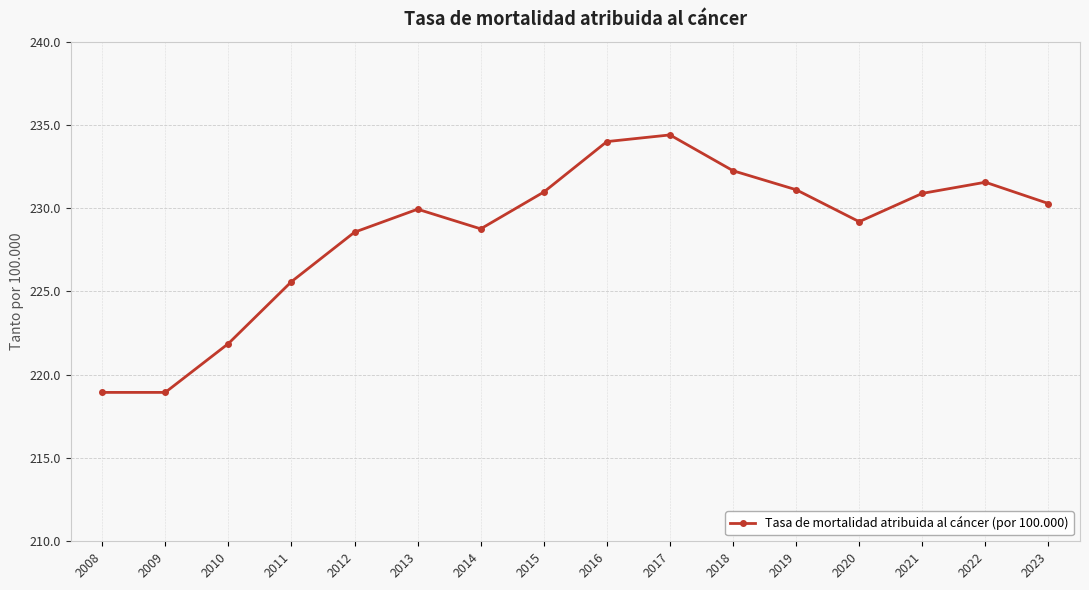

What is the difference between the maximum and second lowest values?

15.5